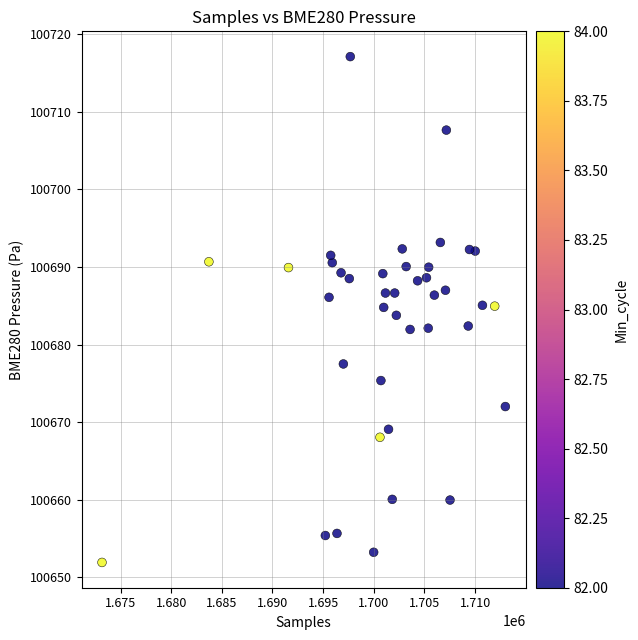

What is the range of X values (max minus min)?

39813.0